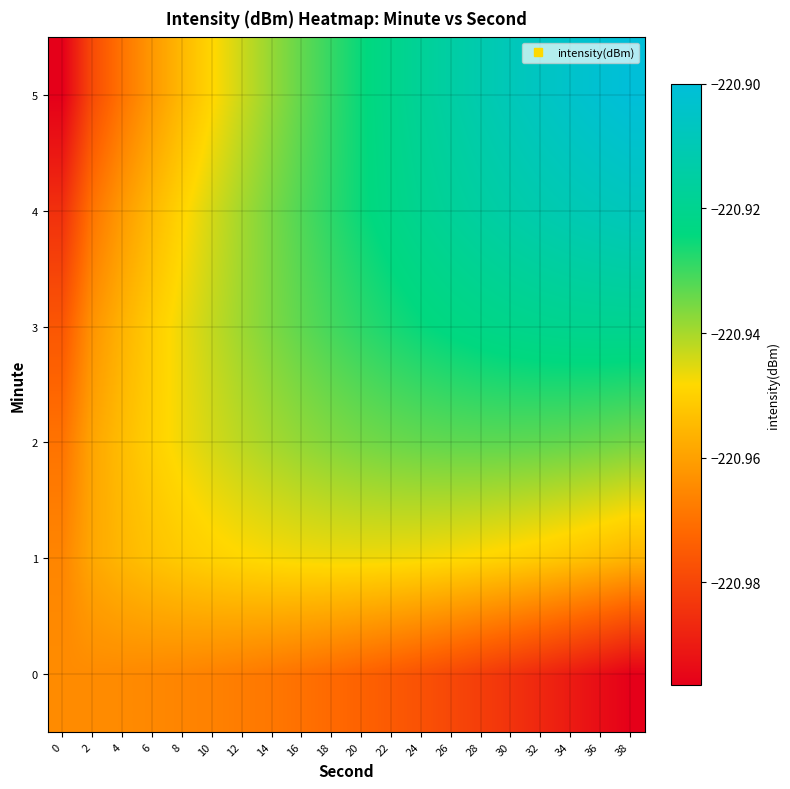

How many categories are shown in the chart?

20